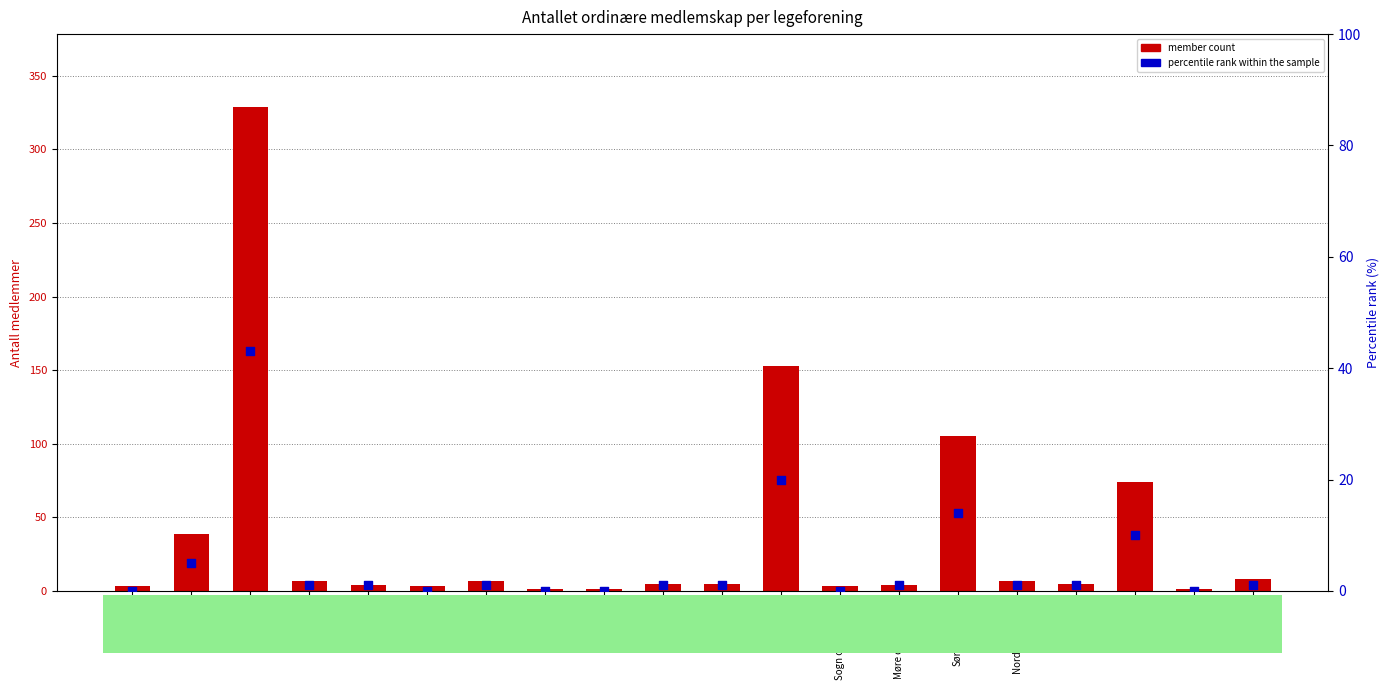

Which series has the largest Y range (max minus min)?

member count